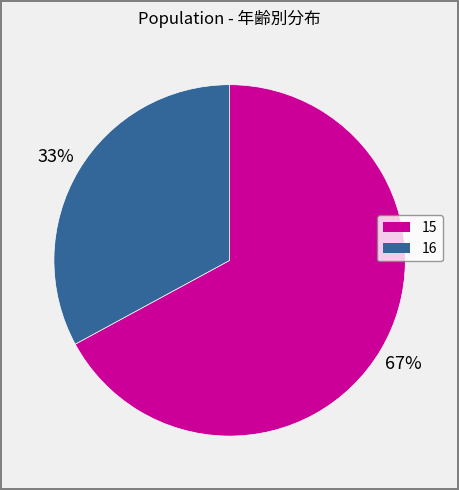

True or false: 15 accounts for 67% of the total.

True